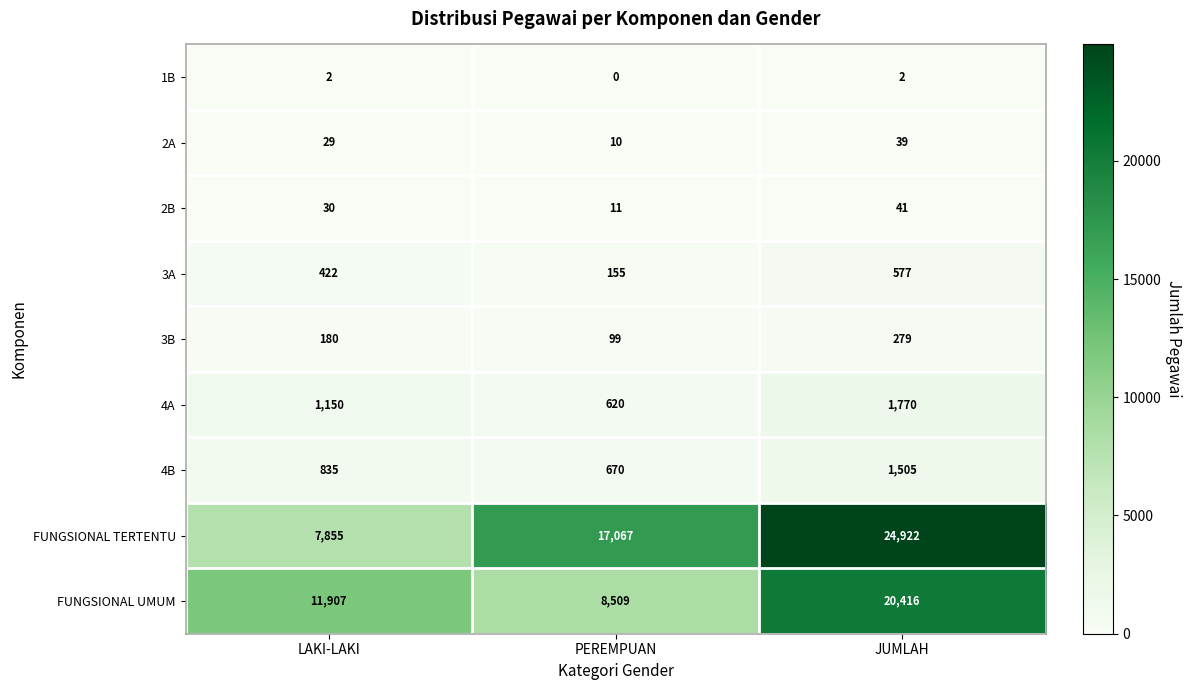

What is the sum of the FUNGSIONAL UMUM values at JUMLAH and PEREMPUAN?

28925